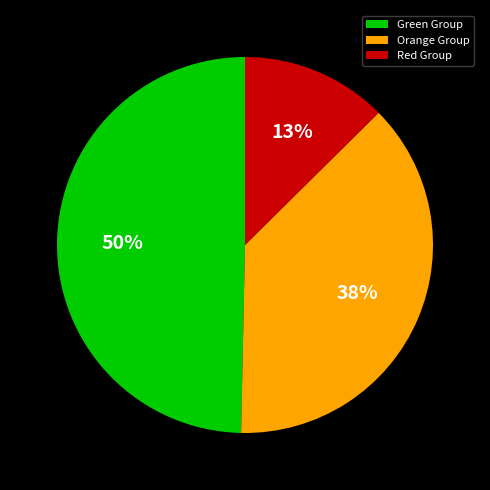

Do Red Group and Green Group together represent more than half of the pie?

Yes